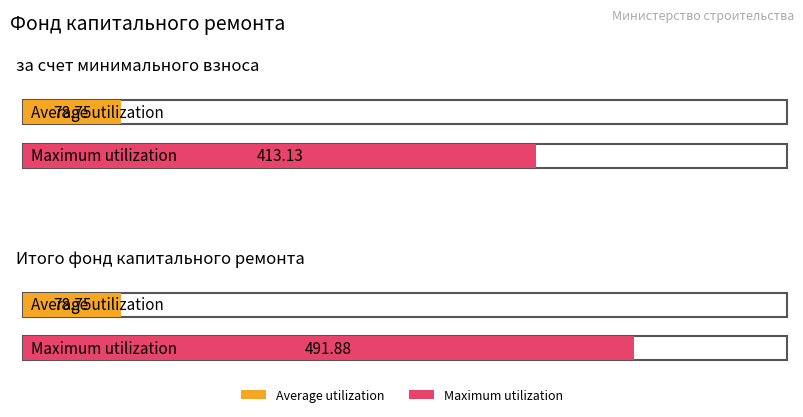

Rank the series at за счет минимального взноса from lowest to highest value.

Average utilization, Maximum utilization